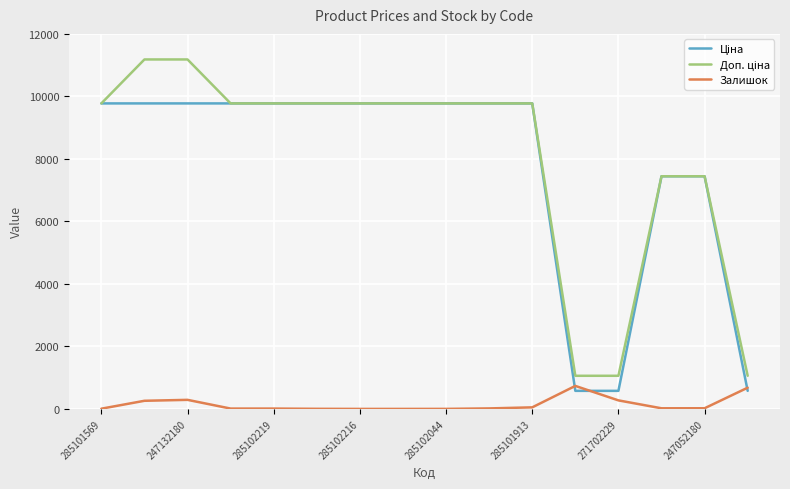

What is the greatest value displayed?

11182.0